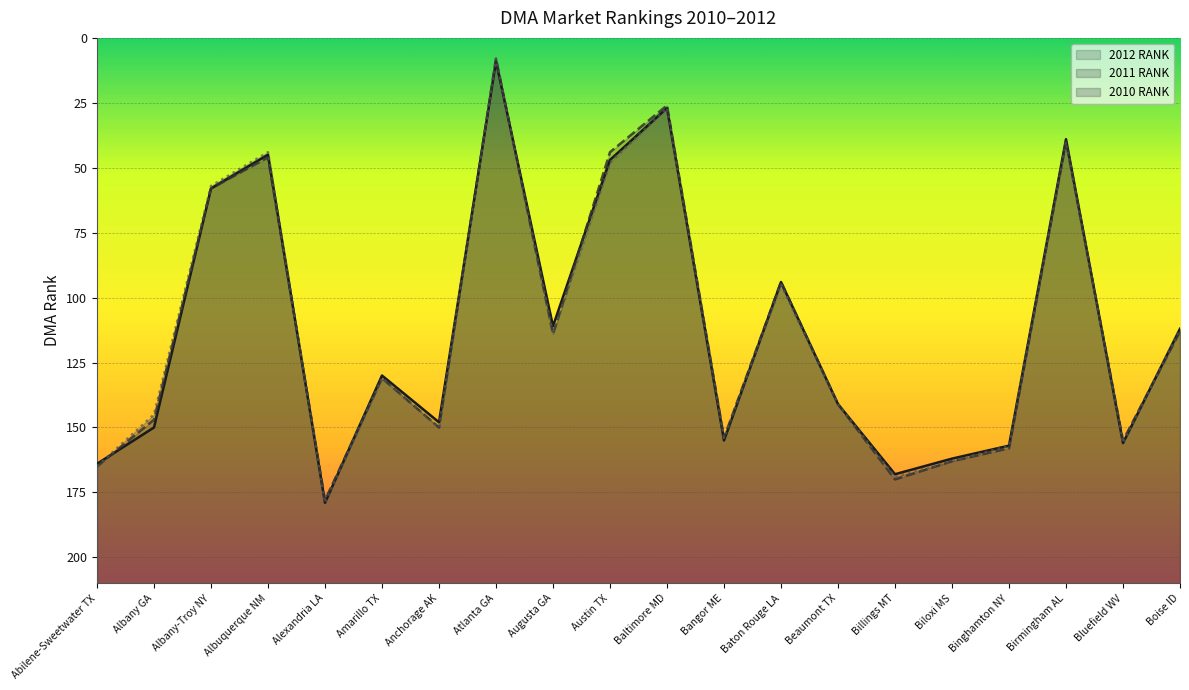

Is the value of 2012 RANK at Bluefield WV greater than the value of 2011 RANK at Birmingham AL?

Yes